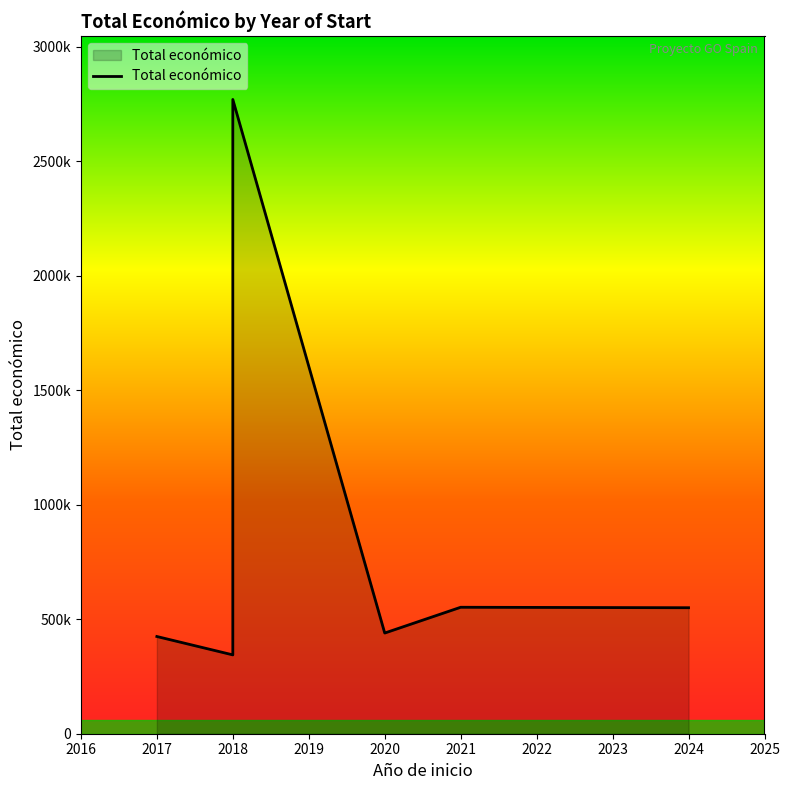

What is the ratio of the value at 2020 to the value at 2021?

0.8